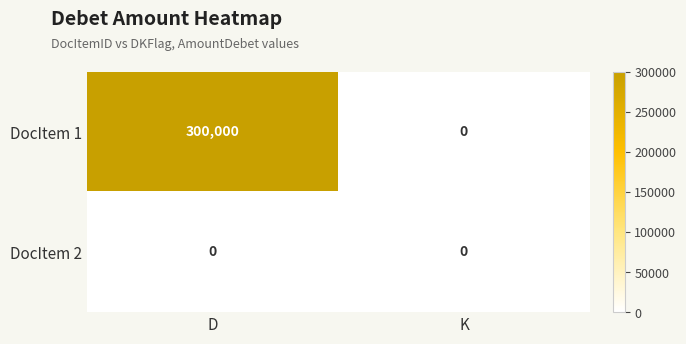

List the series in order of their peak value, lowest first.

DocItem 2, DocItem 1